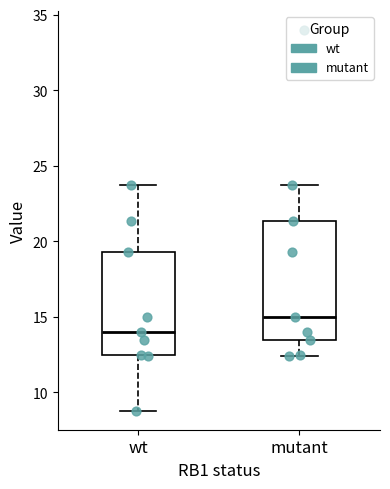

Comparing the boxes themselves (not the whiskers), which one is the tallest?

mutant